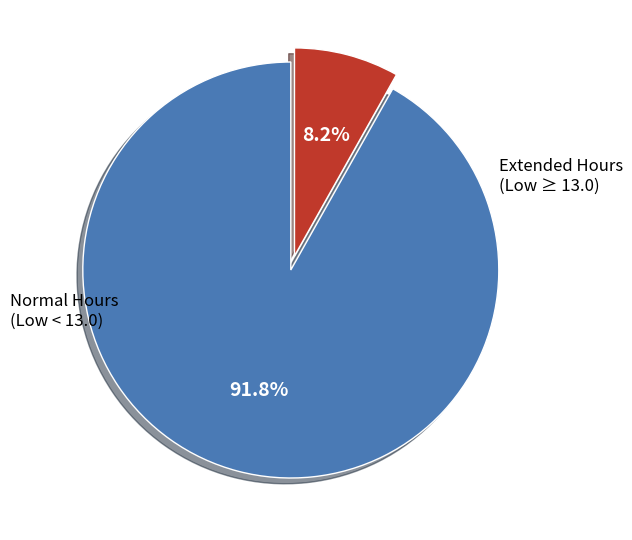

Count the number of slices in the pie.

2